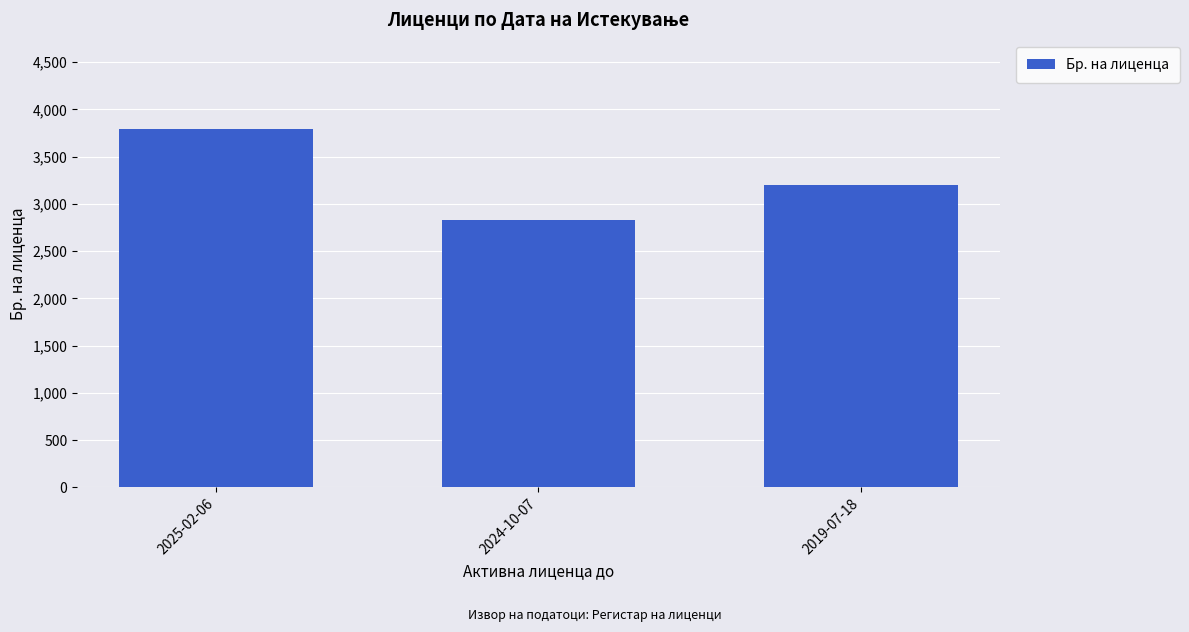

What is the label of the 3rd bar from the right?

2025-02-06